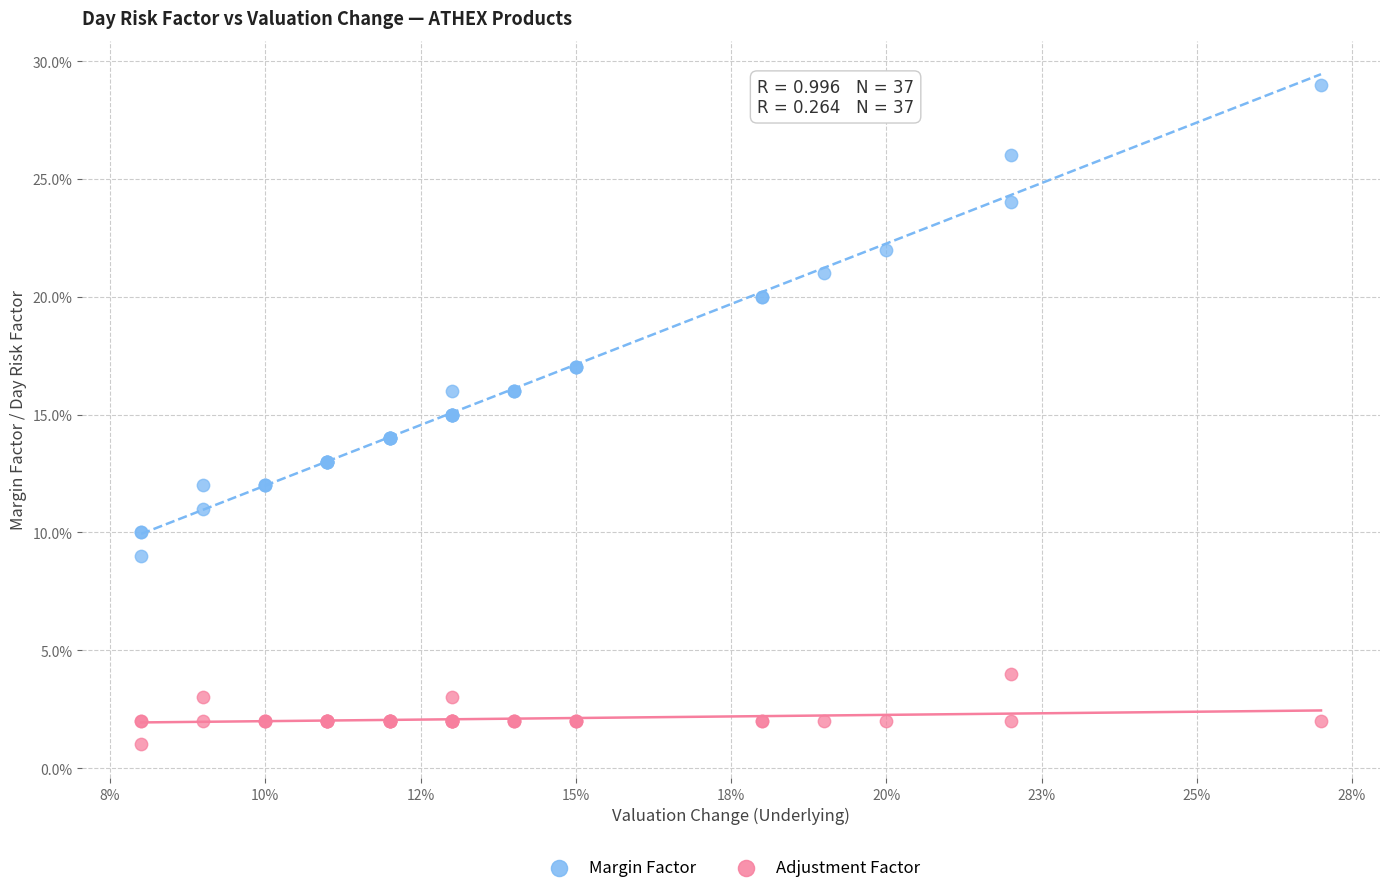

What are all the series names shown in the legend?

Margin Factor, Adjustment Factor